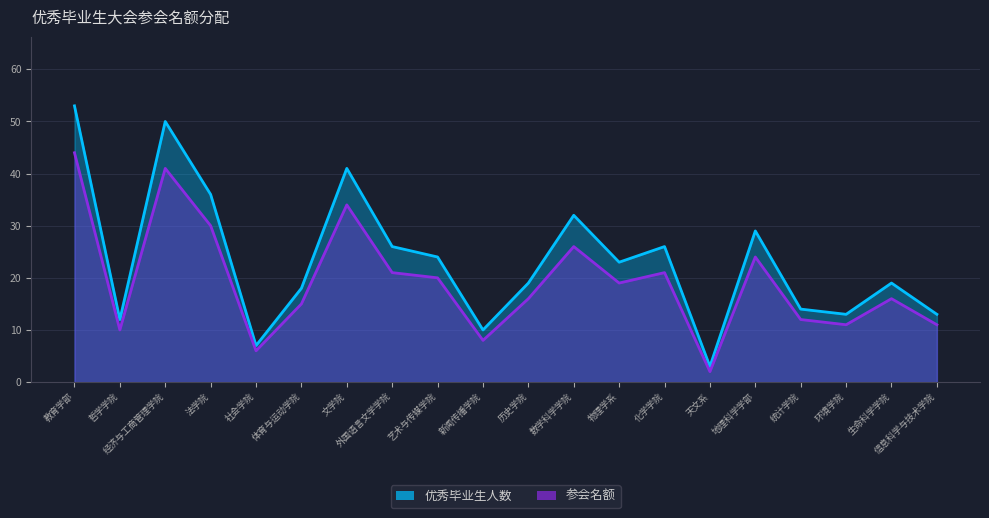

True or false: 优秀毕业生人数 and 参会名额 cross at least once.

False